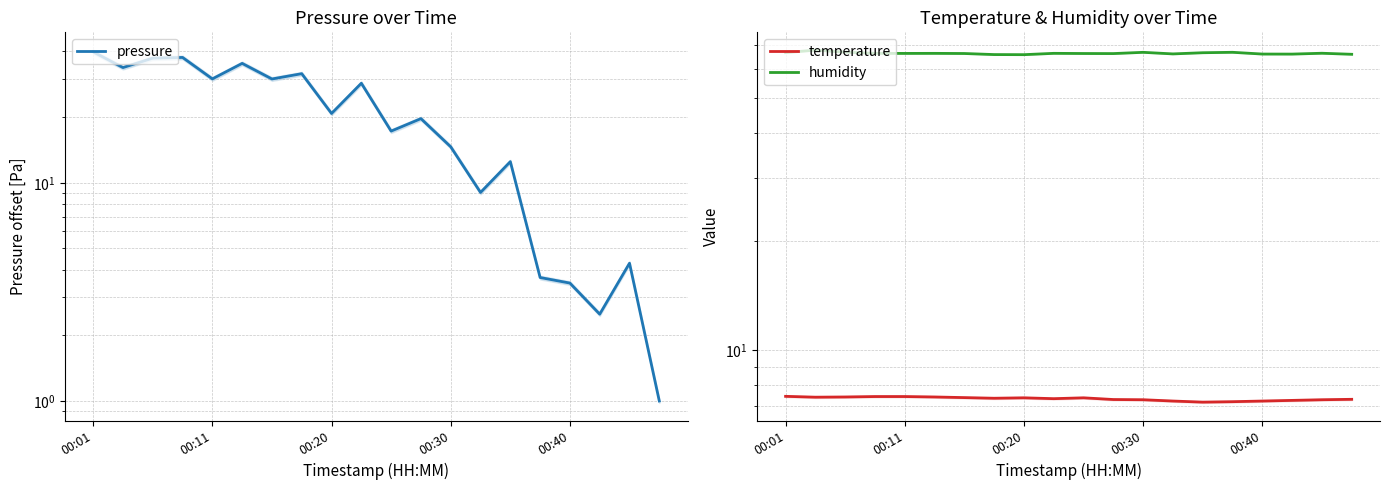

What is the difference between the highest and lowest values at 19?

65.0